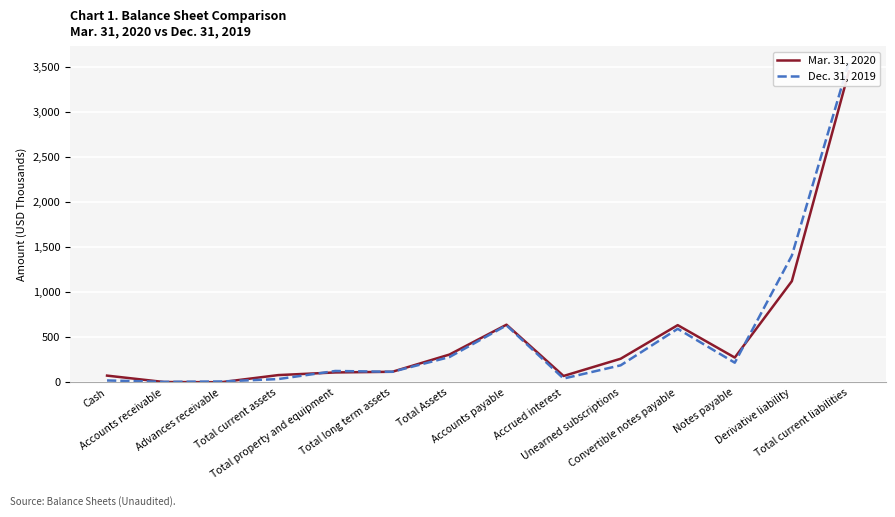

Where does the Dec. 31, 2019 series first go above 189?

Total Assets